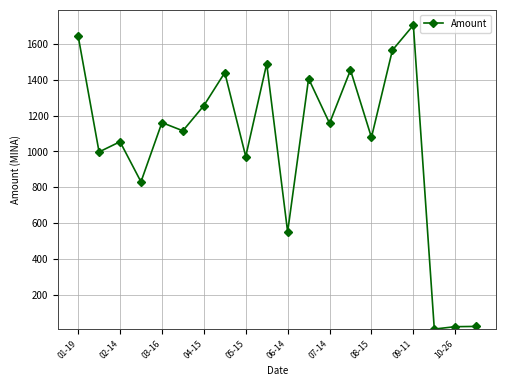

Is this an area chart (filled region under the line)?

No